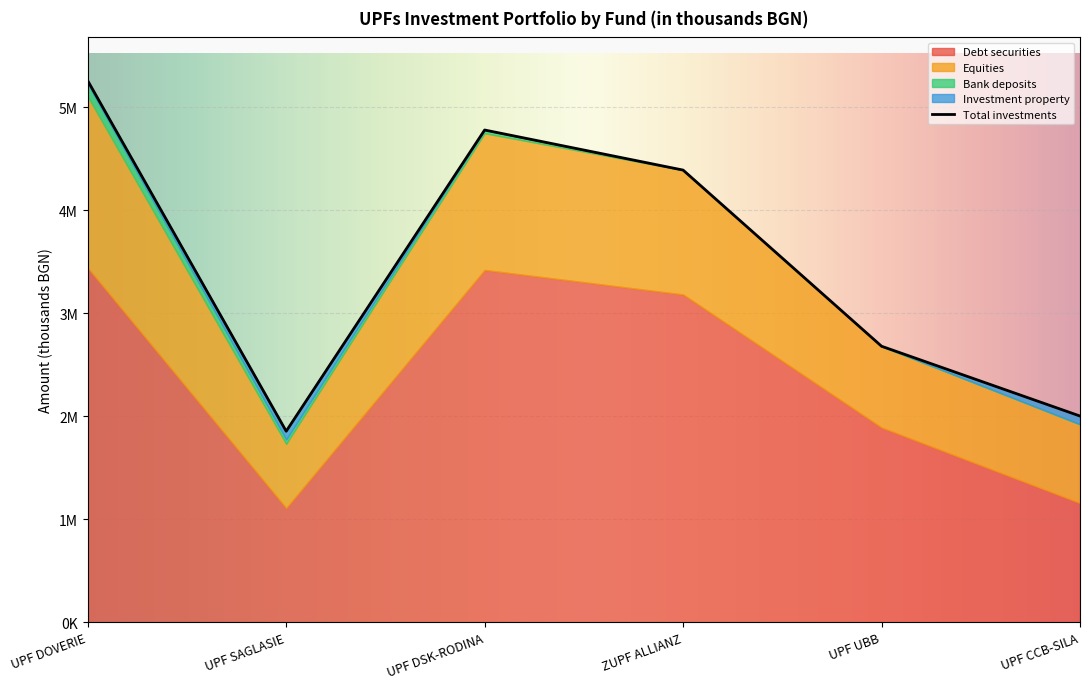

What is the label of the 3rd point from the left?

UPF DSK-RODINA